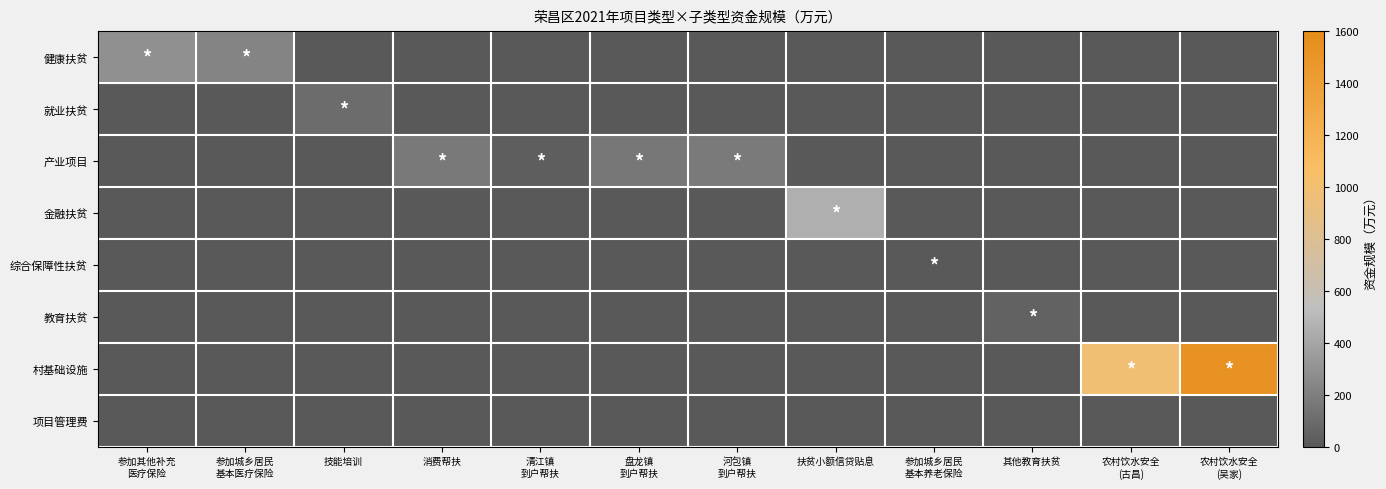

Reading left to right, list all the values displayed in this chart.

健康扶贫: 参加其他补充
医疗保险=290.0	参加城乡居民
基本医疗保险=230.0	技能培训=0.0	消费帮扶=0.0	清江镇
到户帮扶=0.0	盘龙镇
到户帮扶=0.0	河包镇
到户帮扶=0.0	扶贫小额信贷贴息=0.0	参加城乡居民
基本养老保险=0.0	其他教育扶贫=0.0	农村饮水安全
(古昌)=0.0	农村饮水安全
(吴家)=0.0
就业扶贫: 参加其他补充
医疗保险=0.0	参加城乡居民
基本医疗保险=0.0	技能培训=100.0	消费帮扶=0.0	清江镇
到户帮扶=0.0	盘龙镇
到户帮扶=0.0	河包镇
到户帮扶=0.0	扶贫小额信贷贴息=0.0	参加城乡居民
基本养老保险=0.0	其他教育扶贫=0.0	农村饮水安全
(古昌)=0.0	农村饮水安全
(吴家)=0.0
产业项目: 参加其他补充
医疗保险=0.0	参加城乡居民
基本医疗保险=0.0	技能培训=0.0	消费帮扶=172.0	清江镇
到户帮扶=28.6	盘龙镇
到户帮扶=161.4	河包镇
到户帮扶=177.6	扶贫小额信贷贴息=0.0	参加城乡居民
基本养老保险=0.0	其他教育扶贫=0.0	农村饮水安全
(古昌)=0.0	农村饮水安全
(吴家)=0.0
金融扶贫: 参加其他补充
医疗保险=0.0	参加城乡居民
基本医疗保险=0.0	技能培训=0.0	消费帮扶=0.0	清江镇
到户帮扶=0.0	盘龙镇
到户帮扶=0.0	河包镇
到户帮扶=0.0	扶贫小额信贷贴息=453.6	参加城乡居民
基本养老保险=0.0	其他教育扶贫=0.0	农村饮水安全
(古昌)=0.0	农村饮水安全
(吴家)=0.0
综合保障性扶贫: 参加其他补充
医疗保险=0.0	参加城乡居民
基本医疗保险=0.0	技能培训=0.0	消费帮扶=0.0	清江镇
到户帮扶=0.0	盘龙镇
到户帮扶=0.0	河包镇
到户帮扶=0.0	扶贫小额信贷贴息=0.0	参加城乡居民
基本养老保险=1.0	其他教育扶贫=0.0	农村饮水安全
(古昌)=0.0	农村饮水安全
(吴家)=0.0
教育扶贫: 参加其他补充
医疗保险=0.0	参加城乡居民
基本医疗保险=0.0	技能培训=0.0	消费帮扶=0.0	清江镇
到户帮扶=0.0	盘龙镇
到户帮扶=0.0	河包镇
到户帮扶=0.0	扶贫小额信贷贴息=0.0	参加城乡居民
基本养老保险=0.0	其他教育扶贫=50.0	农村饮水安全
(古昌)=0.0	农村饮水安全
(吴家)=0.0
村基础设施: 参加其他补充
医疗保险=0.0	参加城乡居民
基本医疗保险=0.0	技能培训=0.0	消费帮扶=0.0	清江镇
到户帮扶=0.0	盘龙镇
到户帮扶=0.0	河包镇
到户帮扶=0.0	扶贫小额信贷贴息=0.0	参加城乡居民
基本养老保险=0.0	其他教育扶贫=0.0	农村饮水安全
(古昌)=982.5	农村饮水安全
(吴家)=1528.6
项目管理费: 参加其他补充
医疗保险=0.0	参加城乡居民
基本医疗保险=0.0	技能培训=0.0	消费帮扶=0.0	清江镇
到户帮扶=0.0	盘龙镇
到户帮扶=0.0	河包镇
到户帮扶=0.0	扶贫小额信贷贴息=0.0	参加城乡居民
基本养老保险=0.0	其他教育扶贫=0.0	农村饮水安全
(古昌)=0.0	农村饮水安全
(吴家)=0.0